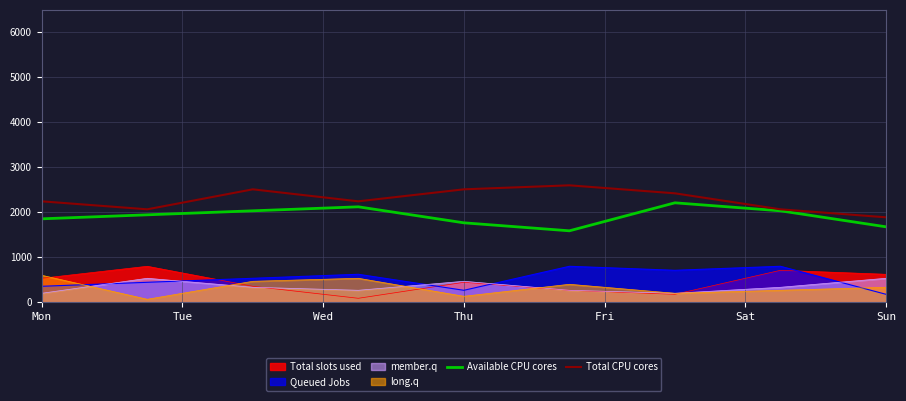

How many lines are shown in the chart?

6